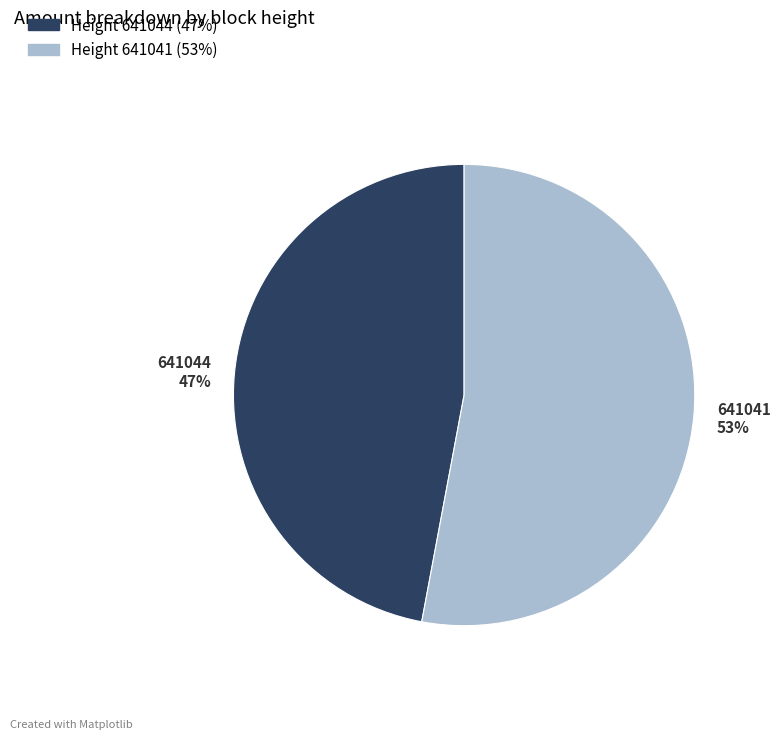

Is there any slice that represents more than half of the pie?

Yes